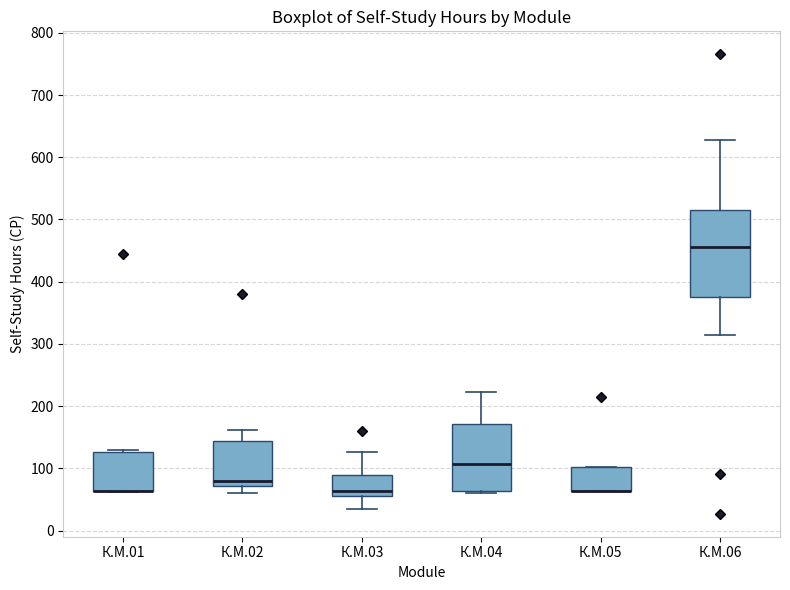

Reading left to right, read every box against the y-axis: the position of its median line, the range the box covers, and the ends of its whiskers. The values are not printed on the chart, so give them approximately, as read against the axis.

К.М.01: median 60 (drawn on the box's lower edge), box 60 to 130, whiskers 60 to 130
К.М.02: median 80, box 70 to 140, whiskers 60 to 160
К.М.03: median 60, box 50 to 90, whiskers 30 to 130
К.М.04: median 110, box 60 to 170, whiskers 60 (just below the box's lower edge) to 220
К.М.05: median 60 (drawn on the box's lower edge), box 60 to 100, whiskers 60 to 100
К.М.06: median 460, box 380 to 520, whiskers 310 to 630